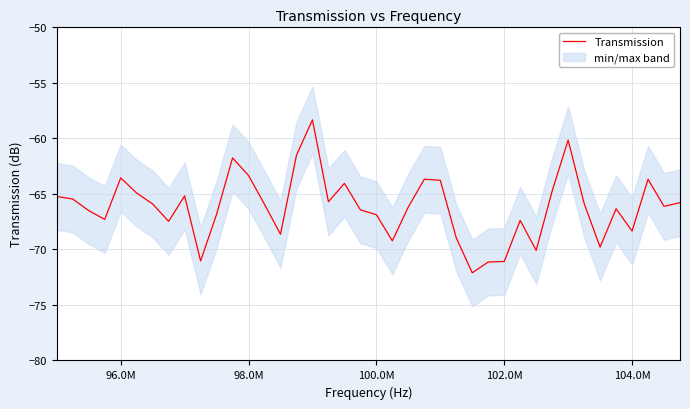

What is the difference between the maximum and second lowest values?

12.8